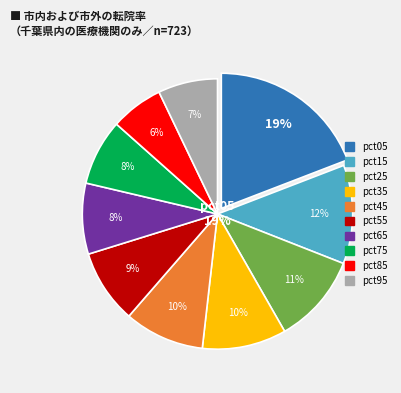

To the nearest percent, what is the combined percentage of pct75 and pct25?

19%